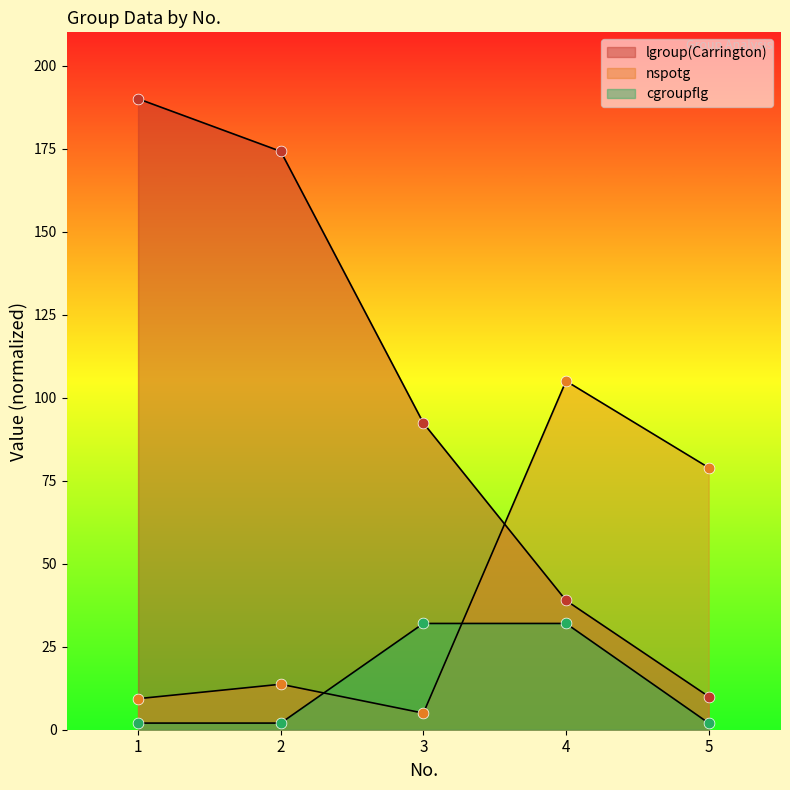

What are all the series names shown in the legend?

lgroup(Carrington), nspotg, cgroupflg